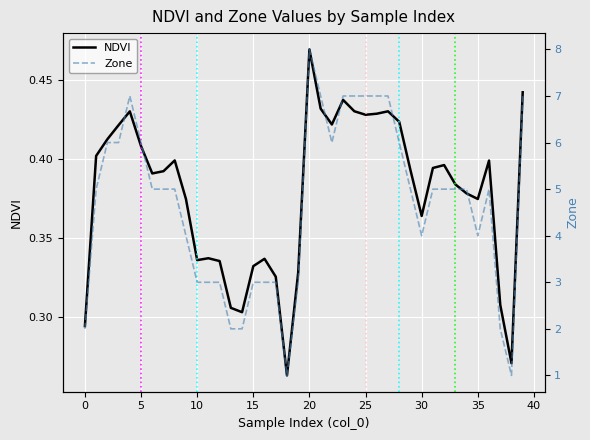

What are all the series names shown in the legend?

NDVI, Zone